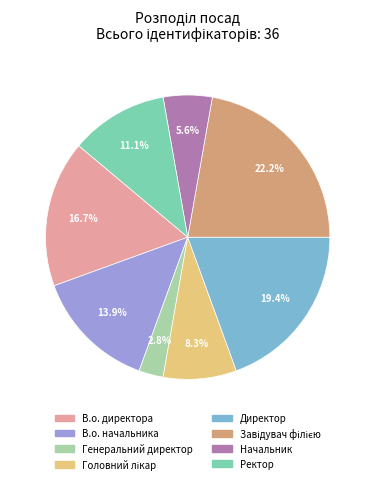

To the nearest percent, what is the difference between the largest and smallest slice percentages?

19%